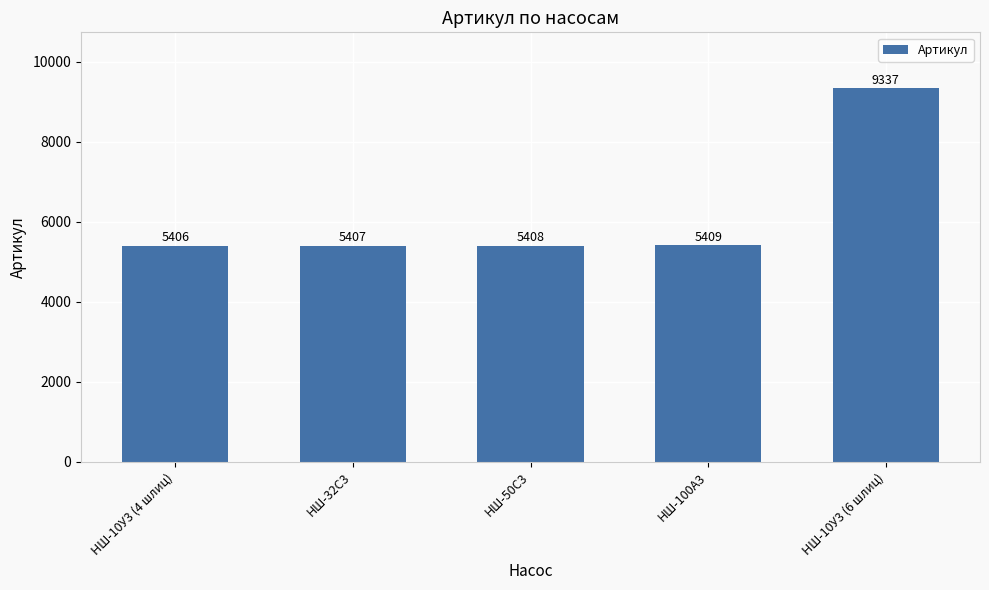

Is it true that the value at НШ-100А3 is 8460?

False